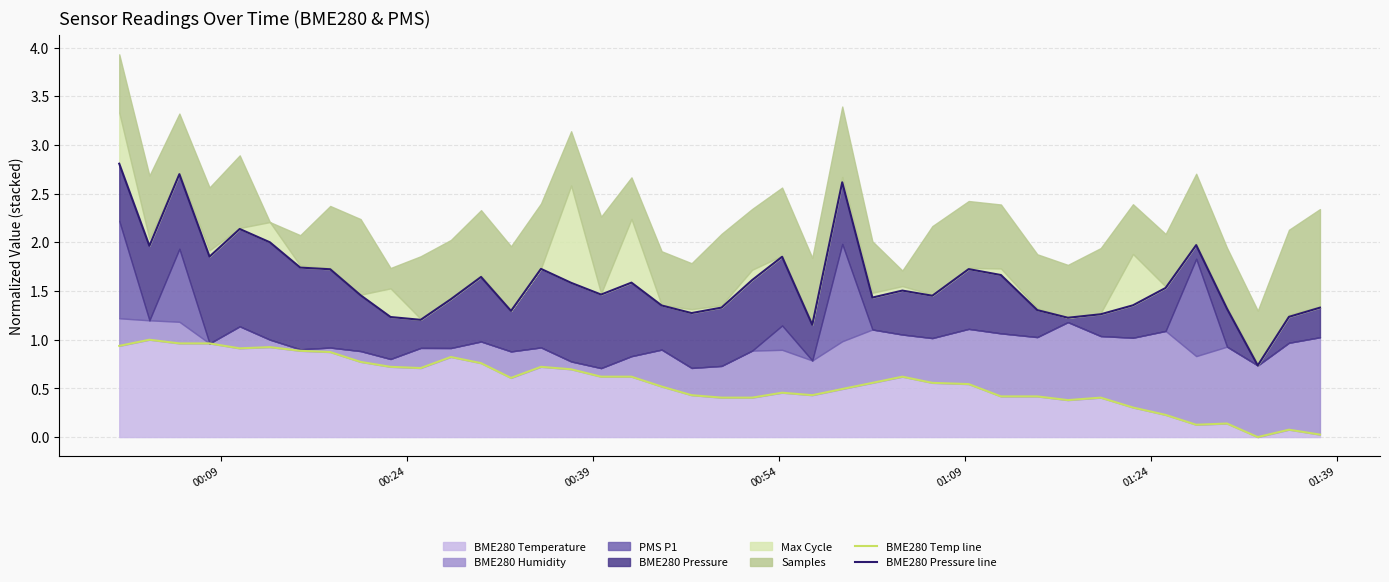

True or false: BME280 Temp line has more than 2 interior local peaks.

True